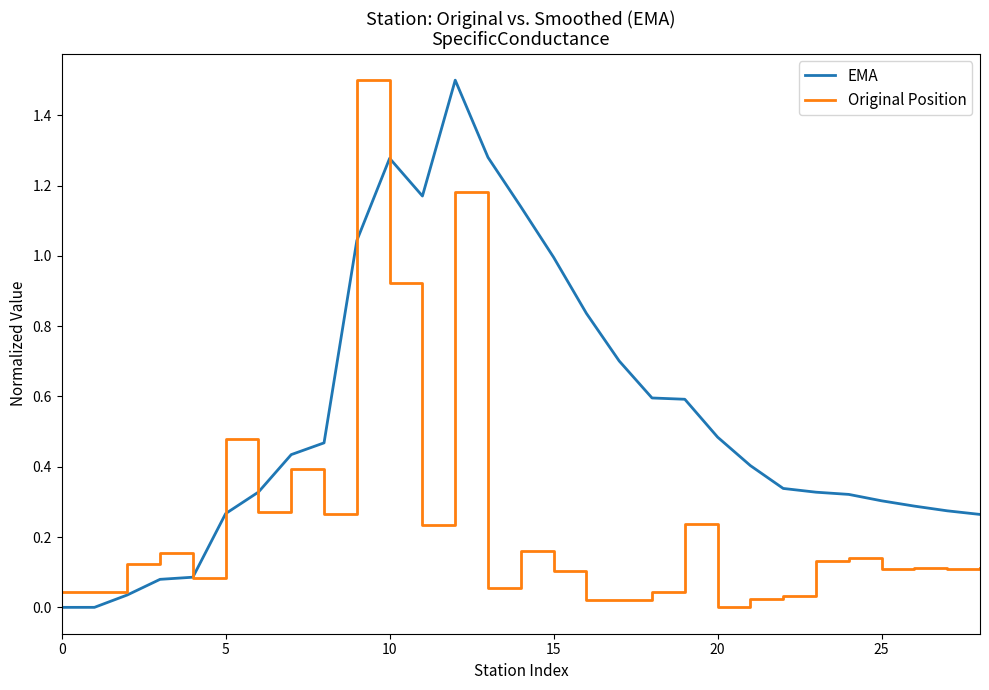

Rank the series by their average value, from highest to lowest.

EMA, Original Position